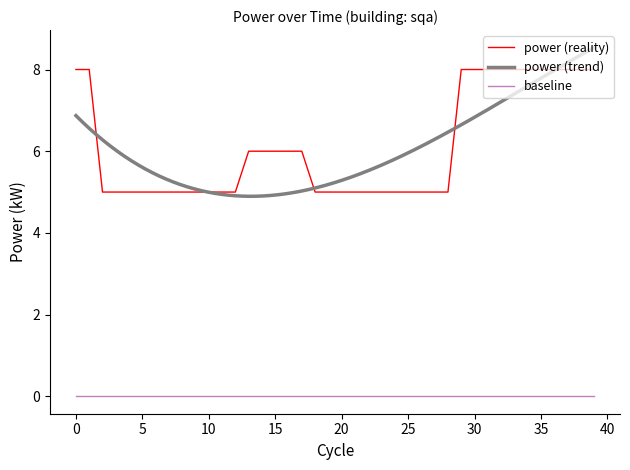

Rank the categories by value from lowest to highest.

00:02, 00:03, 00:04, 00:05, 00:06, 00:07, 00:08, 00:09, 00:10, 00:11, 00:12, 00:18, 00:19, 00:20, 00:21, 00:22, 00:23, 00:24, 00:25, 00:26, 00:27, 00:28, 00:13, 00:14, 00:15, 00:16, 00:17, 00:00, 00:01, 00:29, 00:30, 00:31, 00:32, 00:33, 00:34, 00:35, 00:36, 00:37, 00:38, 00:39